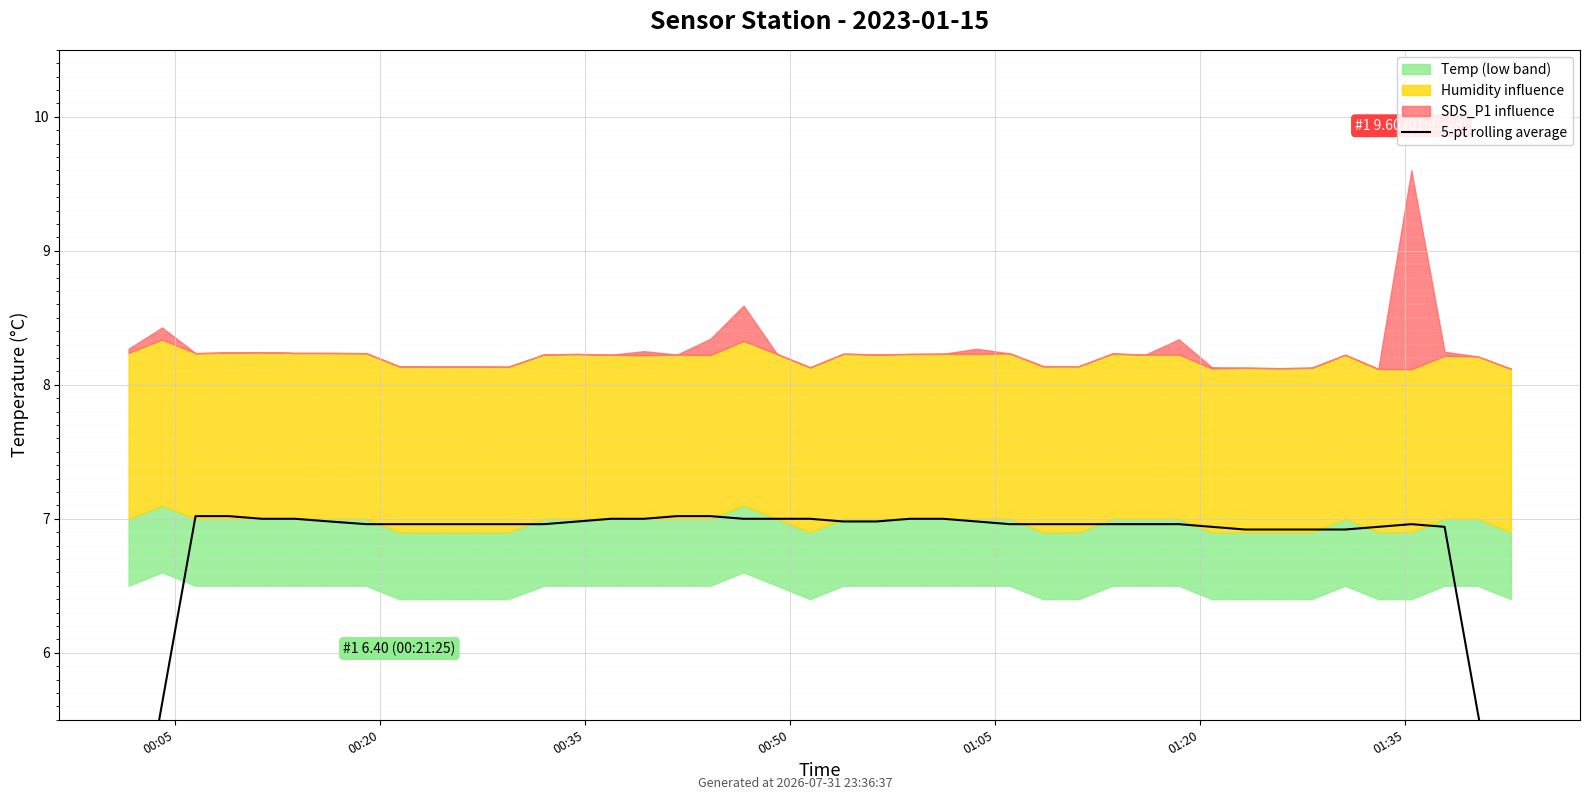

Is it true that the value at 01:20 is 11.4?

False